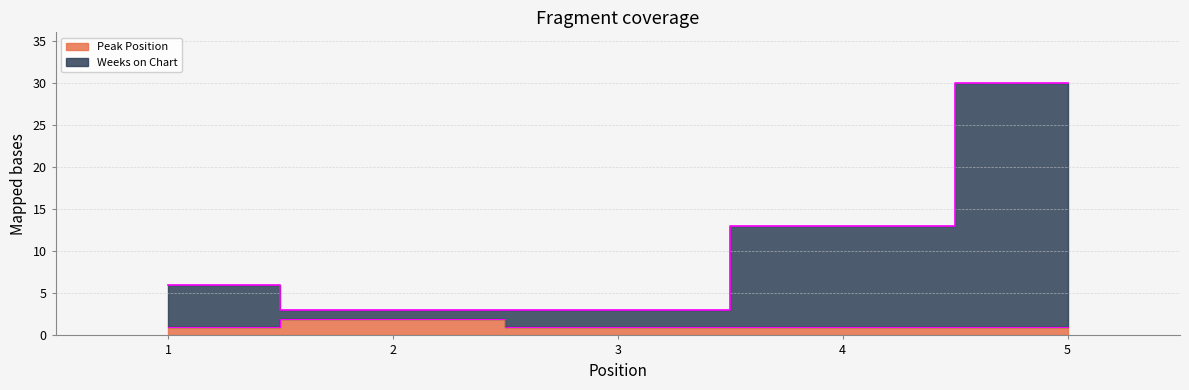

What is the difference between the maximum and minimum values in the Peak Position series?

1